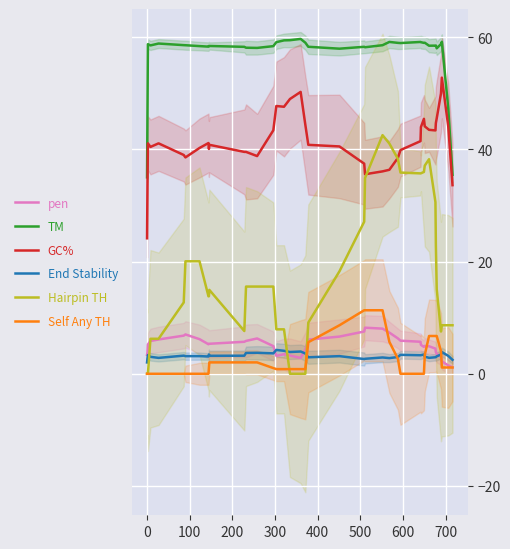

Reading left to right, extract all data points from this chart.

pen: 3.4	3.8	5.2	5.8	6.1	6.8	7.0	6.2	5.3	5.4	5.4	5.7	5.9	6.3	4.9	3.2	3.5	3.3	2.8	4.3	6.1	6.6	7.5	8.2	8.1	7.3	6.3	5.9	5.7	5.2	4.8	5.0	4.9	4.5	3.9	3.6	3.0	2.2	1.5	1.1
TM: 35.0	46.8	58.8	58.6	58.9	58.6	58.6	58.4	58.3	58.4	58.4	58.3	58.1	58.1	58.4	59.1	59.4	59.5	59.7	59.0	58.3	58.0	58.3	58.2	58.6	59.2	59.0	59.0	59.2	59.1	59.0	59.0	58.5	58.5	58.5	58.0	58.8	59.2	47.3	35.5
GC%: 24.2	33.7	41.1	40.4	41.1	39.0	38.6	40.3	41.1	40.1	40.8	39.6	39.6	38.8	43.4	47.7	47.6	49.0	50.3	44.4	40.8	40.5	37.5	35.6	36.1	36.4	38.5	39.9	41.5	44.0	45.5	44.1	43.5	43.4	44.7	45.5	50.0	52.8	44.1	33.6
End Stability: 2.0	2.7	3.3	3.0	2.8	3.2	3.1	3.1	3.1	3.4	3.2	3.2	3.7	3.7	3.6	4.3	4.1	3.9	4.0	3.6	2.9	3.1	2.6	2.7	2.9	2.8	3.0	3.4	3.3	3.3	3.4	3.1	2.8	2.9	3.0	3.1	3.4	3.9	3.2	2.5
Hairpin TH: 0.0	0.0	0.0	6.2	6.2	12.7	20.1	20.1	13.8	13.8	15.0	7.6	15.6	15.6	15.6	7.9	7.9	0.0	0.0	0.0	9.1	18.3	27.1	34.9	42.5	41.1	38.3	35.9	35.7	35.7	36.0	37.1	38.3	30.6	23.0	15.1	7.5	8.7	8.7	8.7
Self Any TH: 0.0	0.0	0.0	0.0	0.0	0.0	0.0	0.0	0.0	1.0	2.0	2.0	2.0	2.0	1.0	0.8	0.8	0.8	0.8	0.8	5.6	8.7	11.3	11.3	11.3	5.7	2.7	0.0	0.0	0.0	0.0	3.4	6.7	6.7	6.7	6.7	4.0	1.1	1.1	1.1